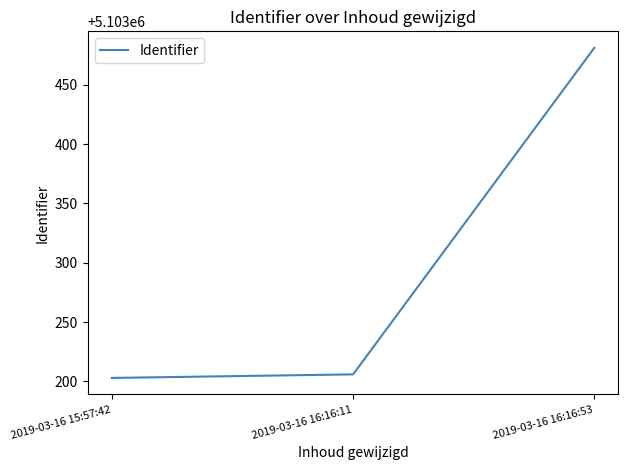

The chart shows a value of 8944979 at 2019-03-16 15:57:42. True or false?

False